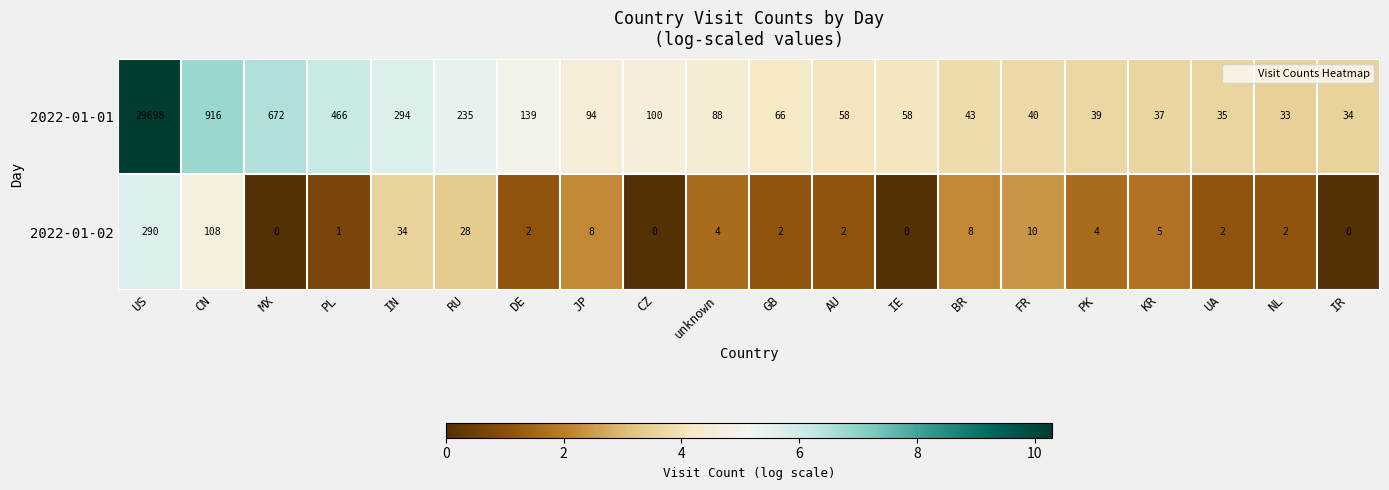

Between RU and DE, which series saw the biggest shift?

2022-01-01